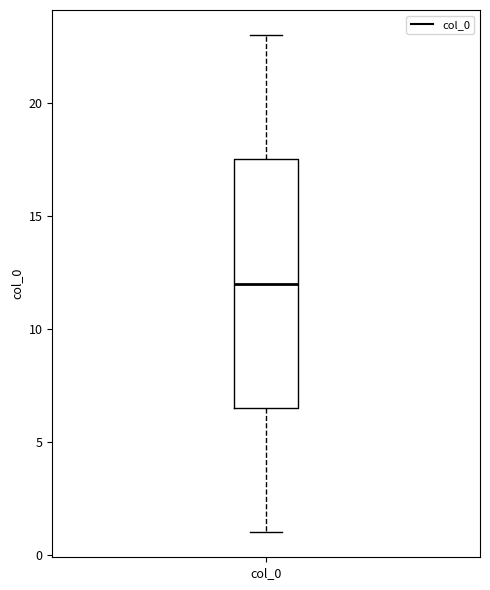

Where does the median line of the box for col_0 sit on the y-axis? The values are not printed on the chart, so give them approximately, as read against the axis.

12.0